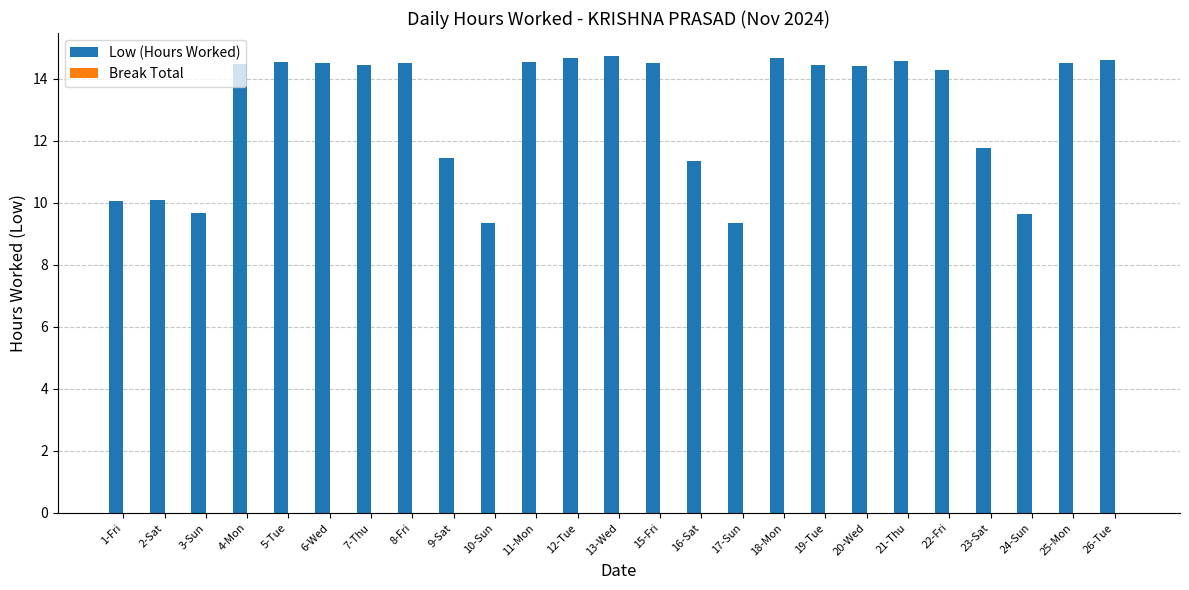

The chart shows a value of 19.0 at 16-Sat. True or false?

False